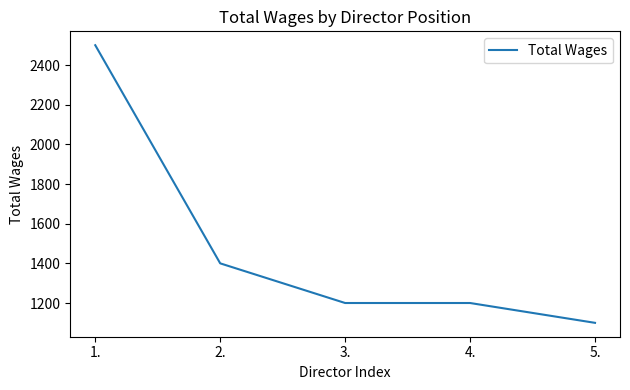

What is the sum of the values at 4. and 1.?

3700